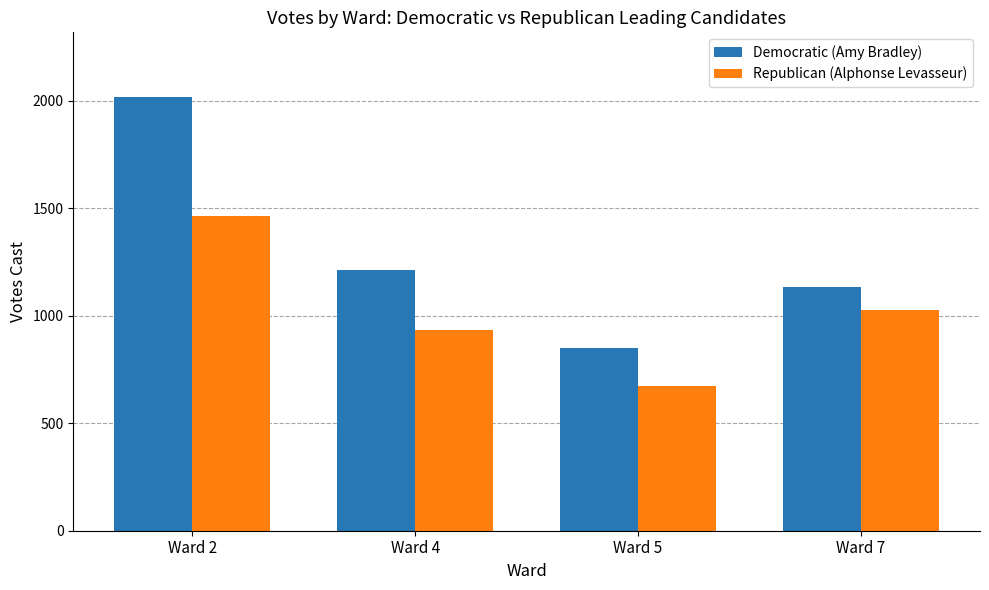

Which series changed the most between Ward 5 and Ward 7?

Republican (Alphonse Levasseur)